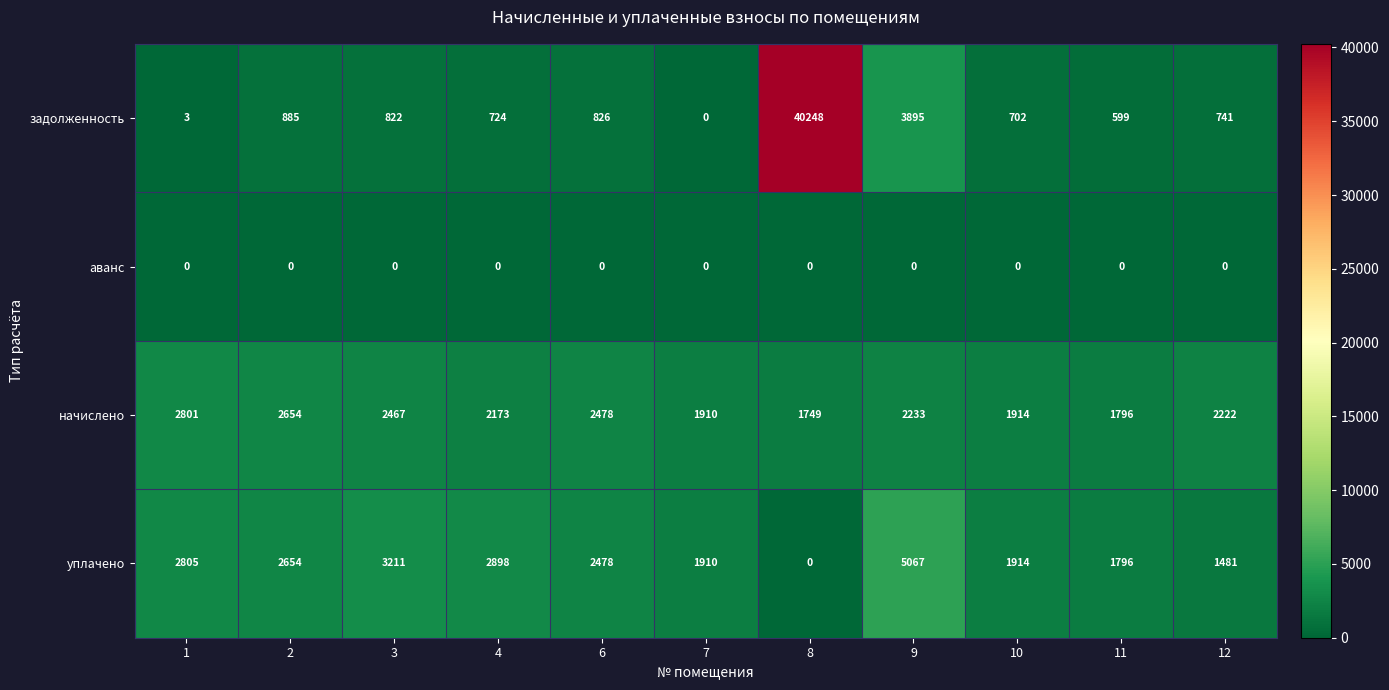

List the series in order of their peak value, highest first.

задолженность, уплачено, начислено, аванс